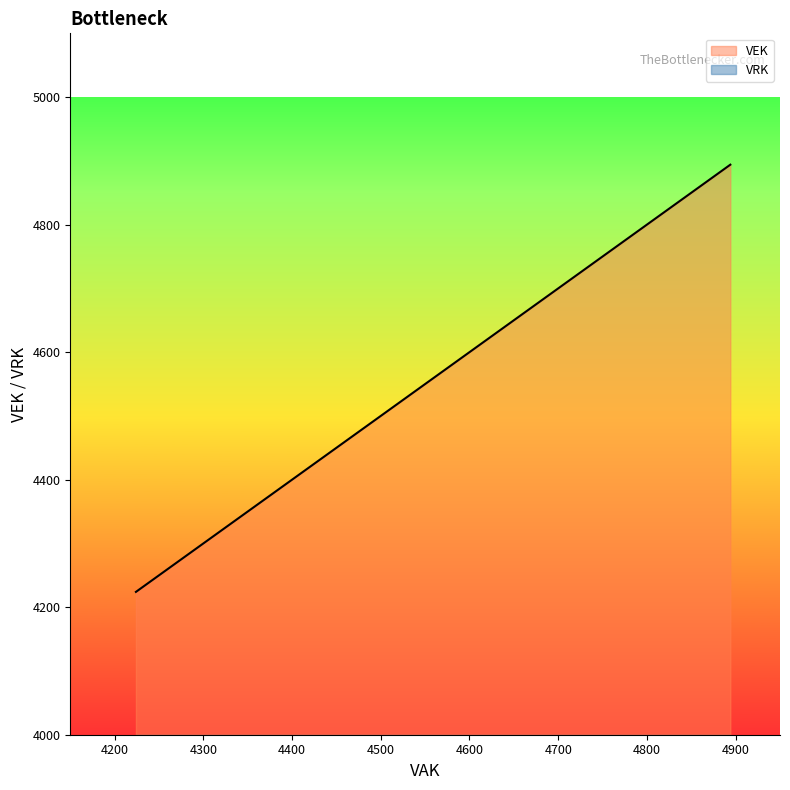

How many distinct data groups are displayed?

2